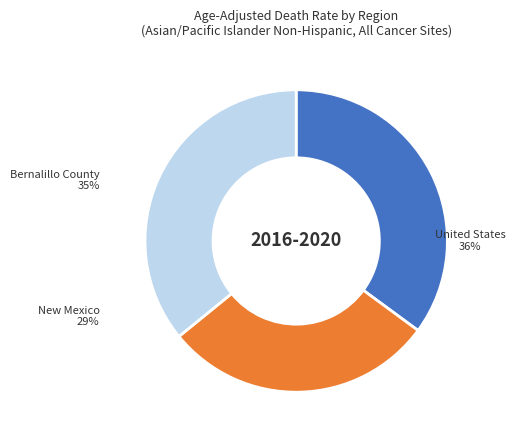

Count the number of slices in the pie.

3